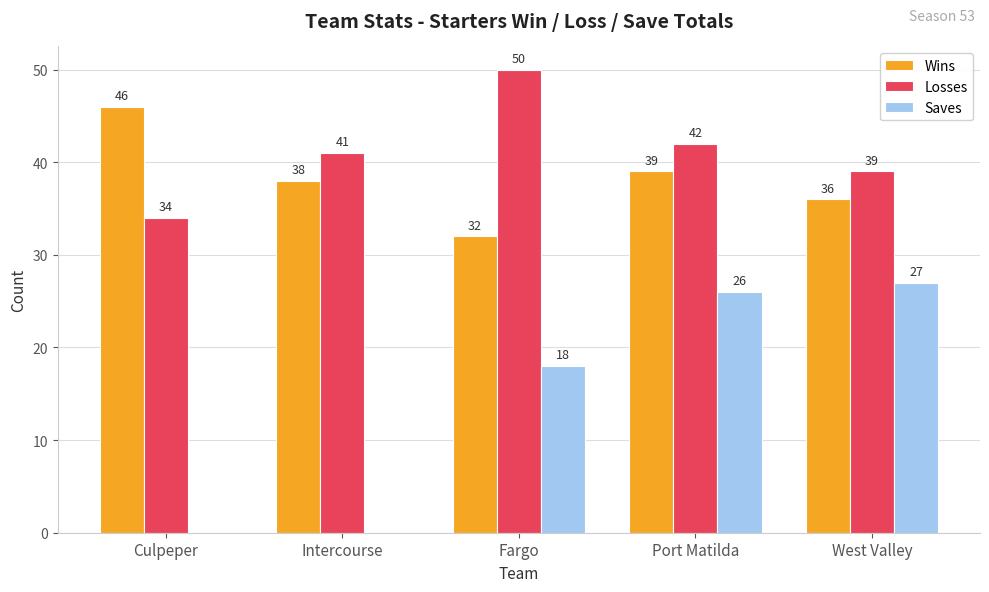

Are the bars horizontal?

No